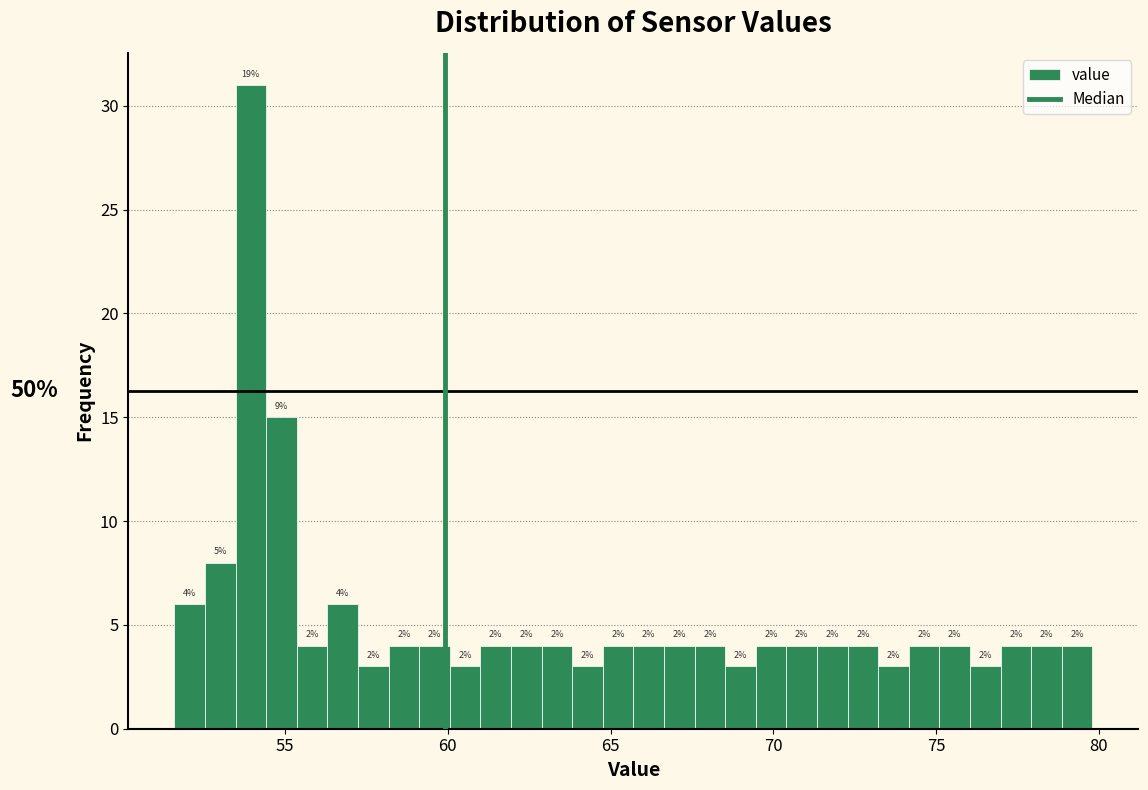

Read against the x-axis, roughly where is the centre of the tallest bar?

54.0